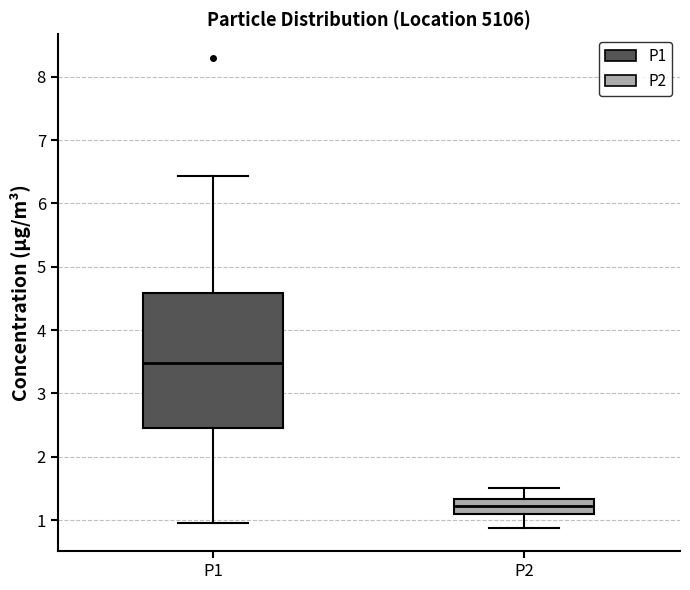

Reading left to right, transcribe this box plot: for each box, give where its median line is, the range the box spans, and where its two whiskers end, as read against the y-axis. The values are not printed on the chart, so give them approximately, as read against the axis.

P1: median 3.5, box 2.4 to 4.6, whiskers 1.0 to 6.4
P2: median 1.2, box 1.1 to 1.3, whiskers 0.9 to 1.5